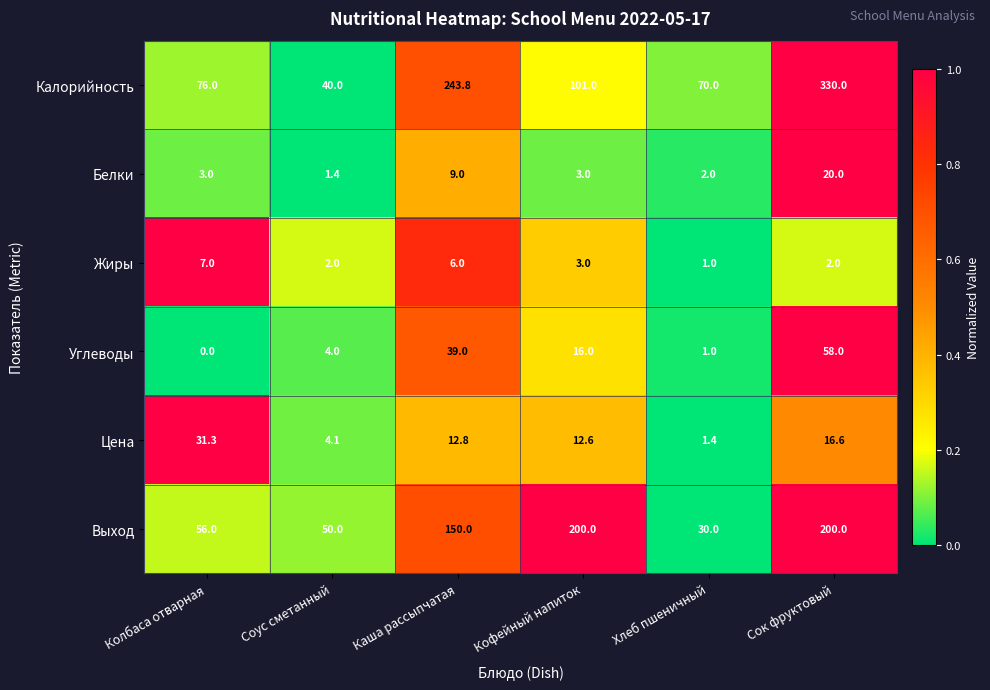

At how many categories does at least one series exceed 0?

6